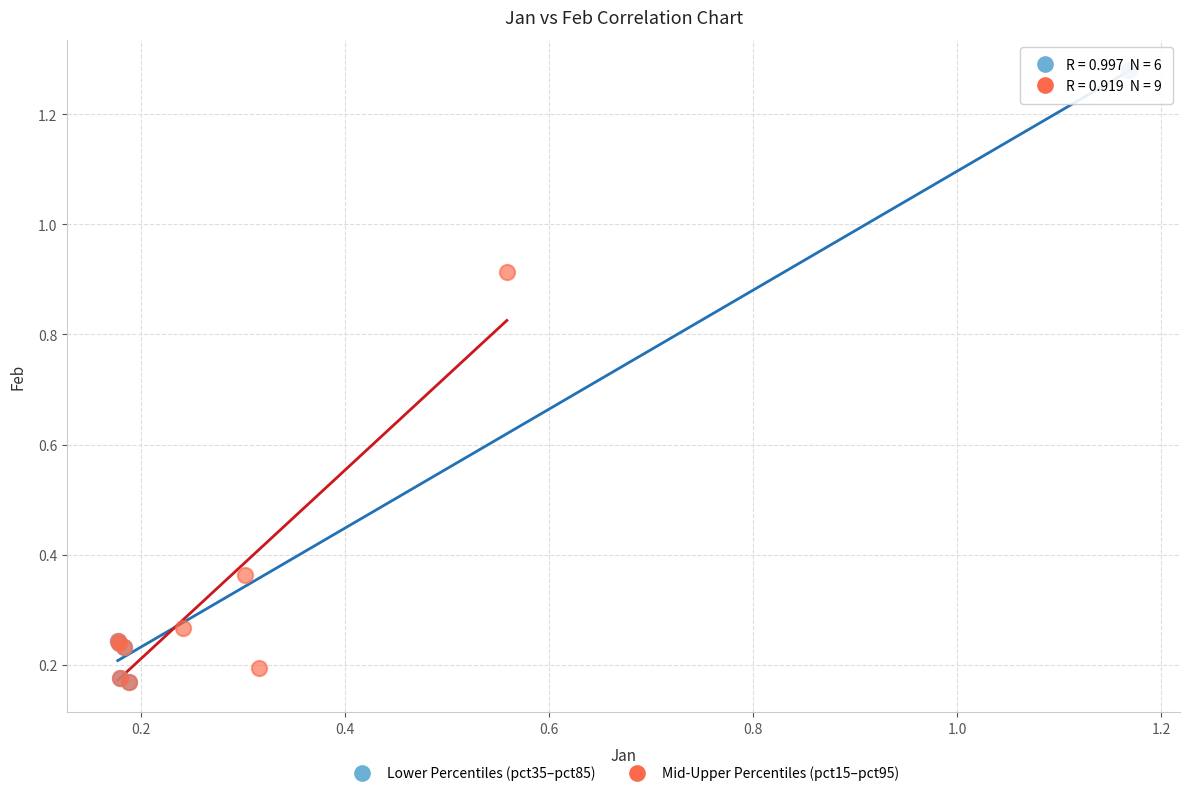

What are all the series names shown in the legend?

Lower Percentiles (pct35–pct85), Mid-Upper Percentiles (pct15–pct95)